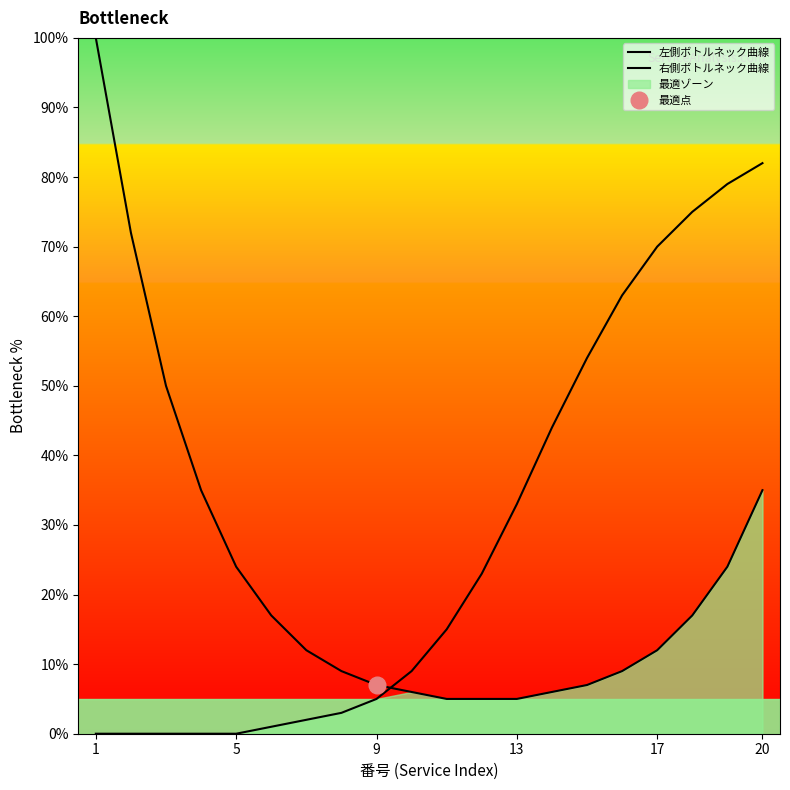

Which series ends up on top after the final intersection of 左側ボトルネック曲線 and 右側ボトルネック曲線?

右側ボトルネック曲線